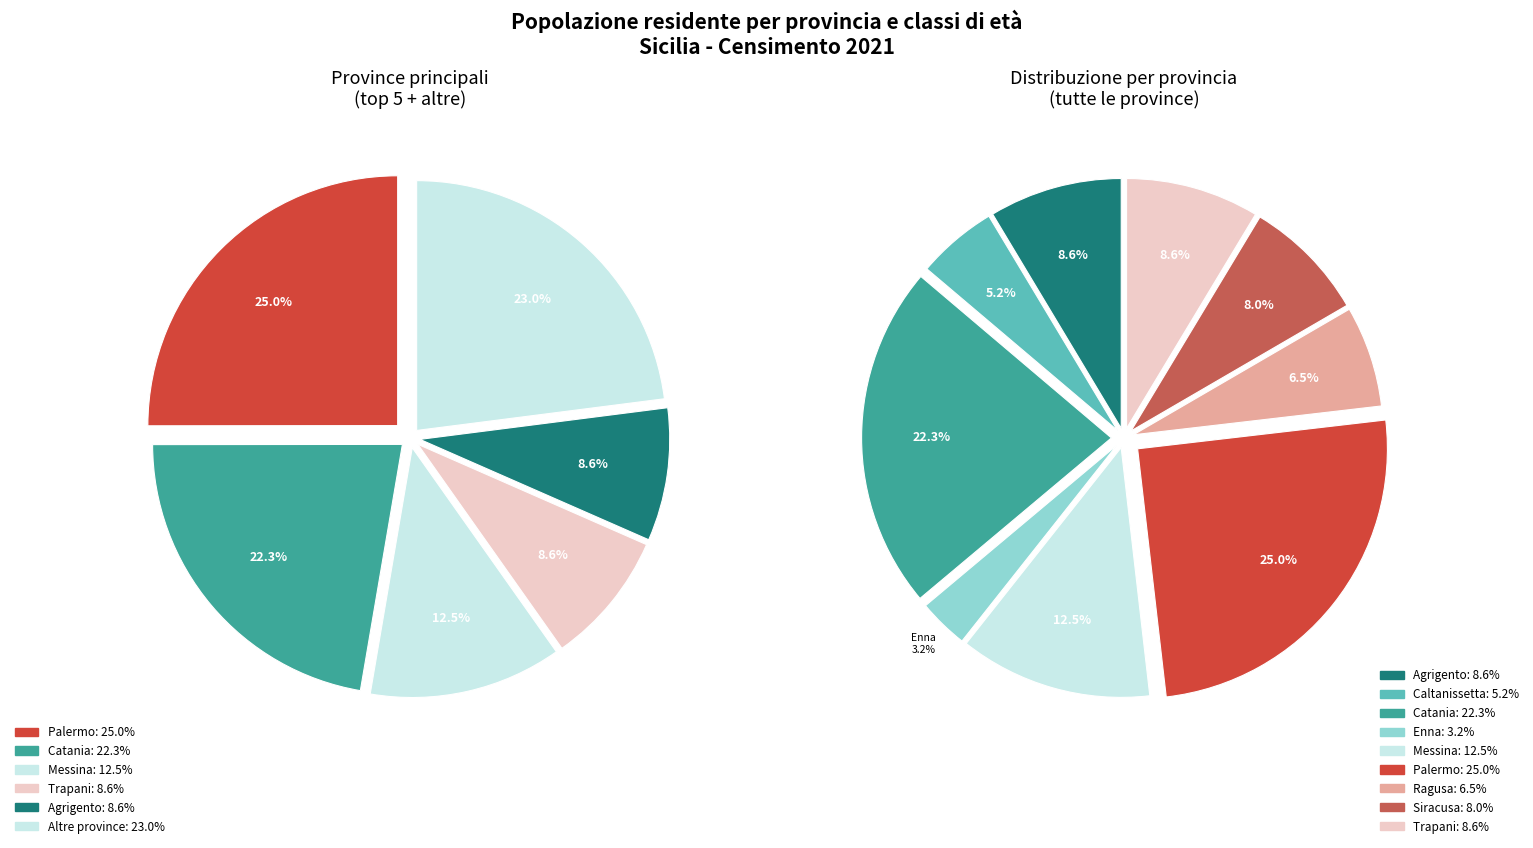

What is the smallest slice in the pie chart?

Enna